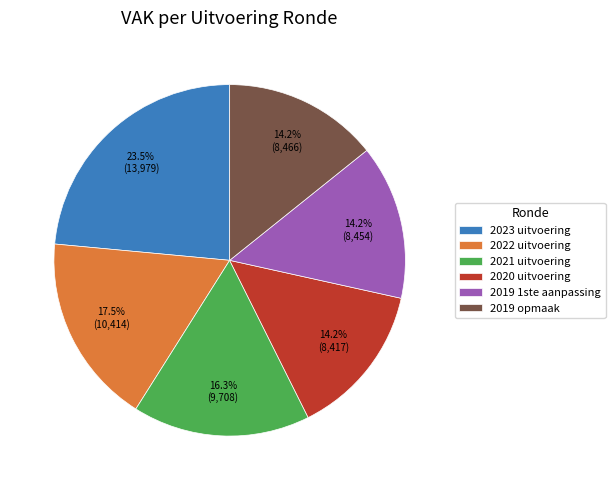

Between 2019 opmaak and 2023 uitvoering, which is larger?

2023 uitvoering